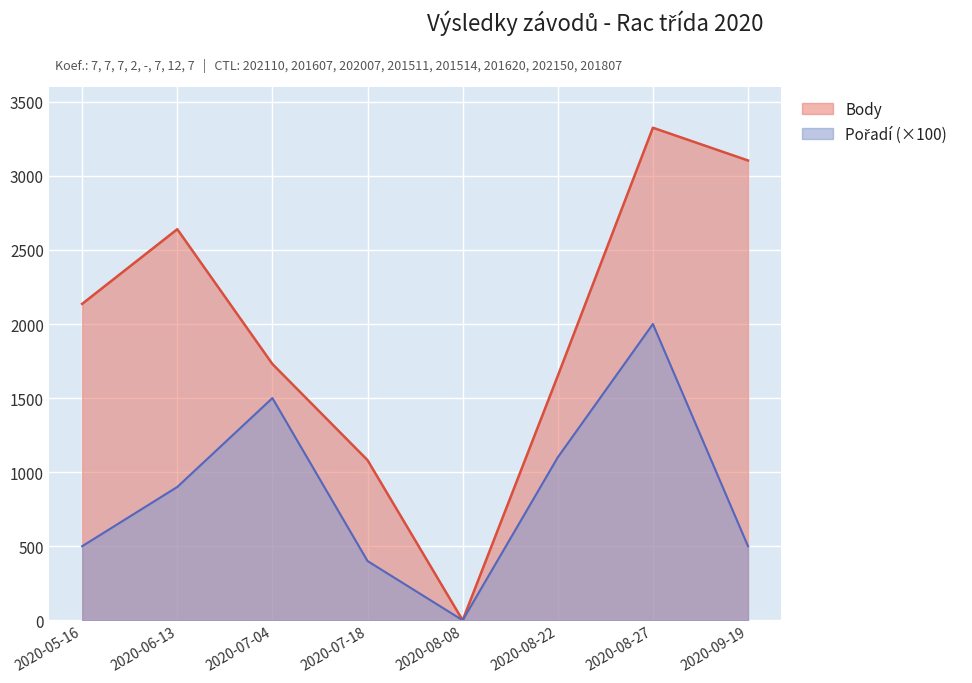

Reading right to left, list all the values displayed in this chart.

Body: 2020-09-19=3104	2020-08-27=3325	2020-08-22=1650	2020-08-08=0	2020-07-18=1081	2020-07-04=1730	2020-06-13=2640	2020-05-16=2136
Pořadí: 2020-09-19=500	2020-08-27=2000	2020-08-22=1100	2020-08-08=0	2020-07-18=400	2020-07-04=1500	2020-06-13=900	2020-05-16=500